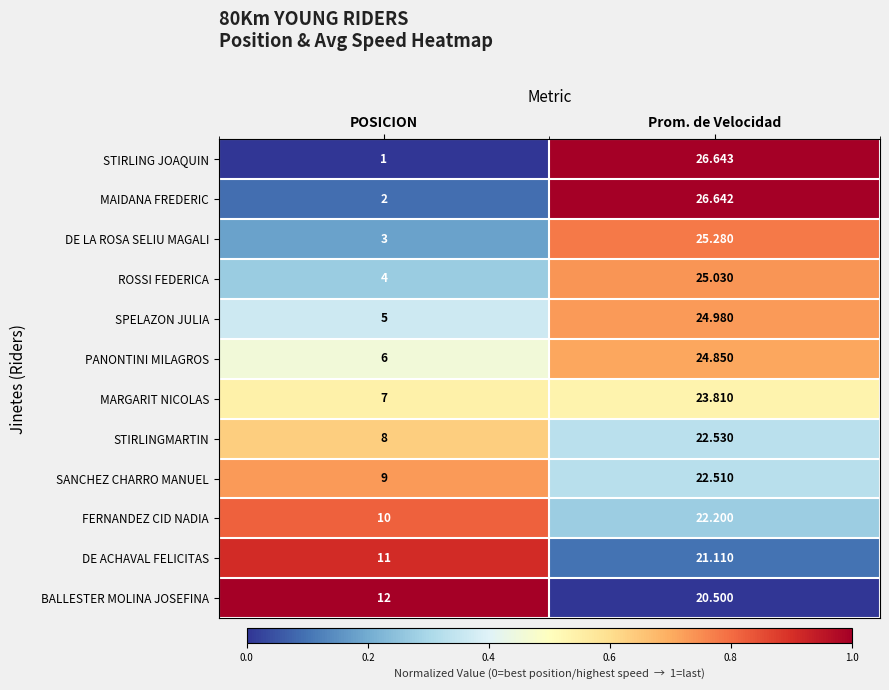

At which category is the sum across all series the highest?

Prom. de Velocidad